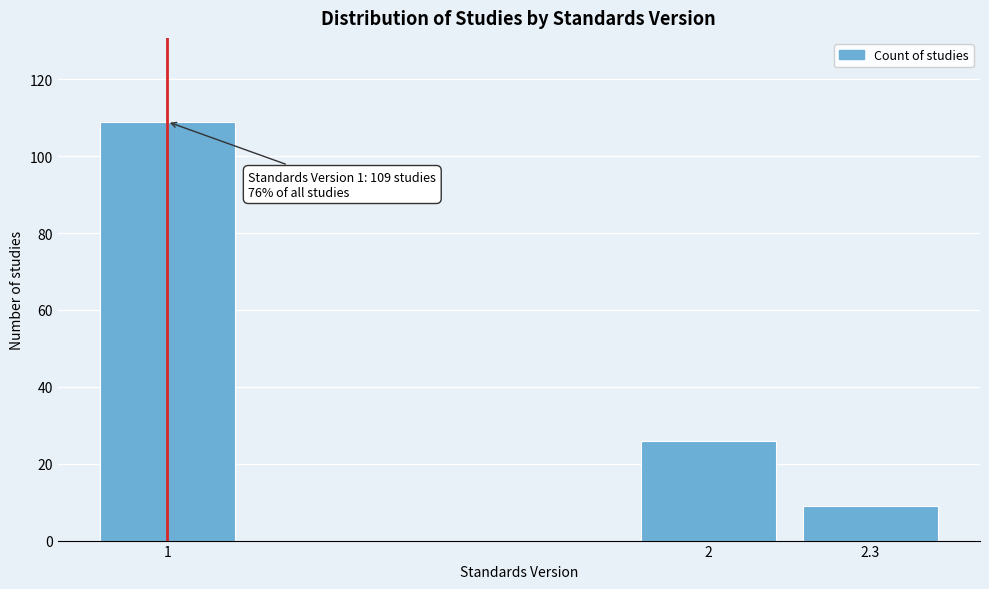

Reading left to right, list all the values displayed in this chart.

109	26	9